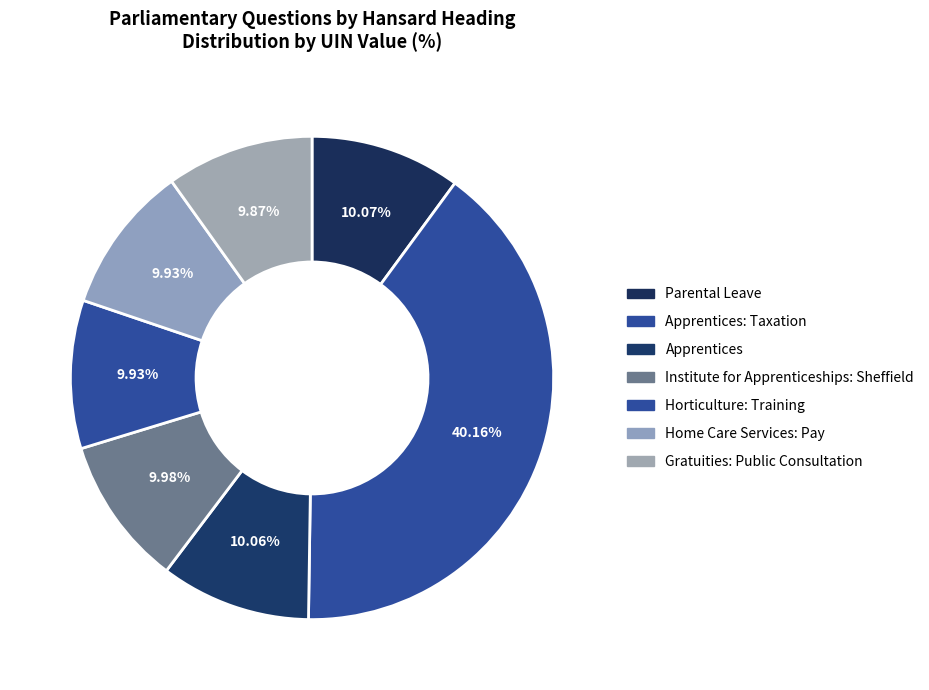

Is it true that Apprentices is 10% of the pie?

True